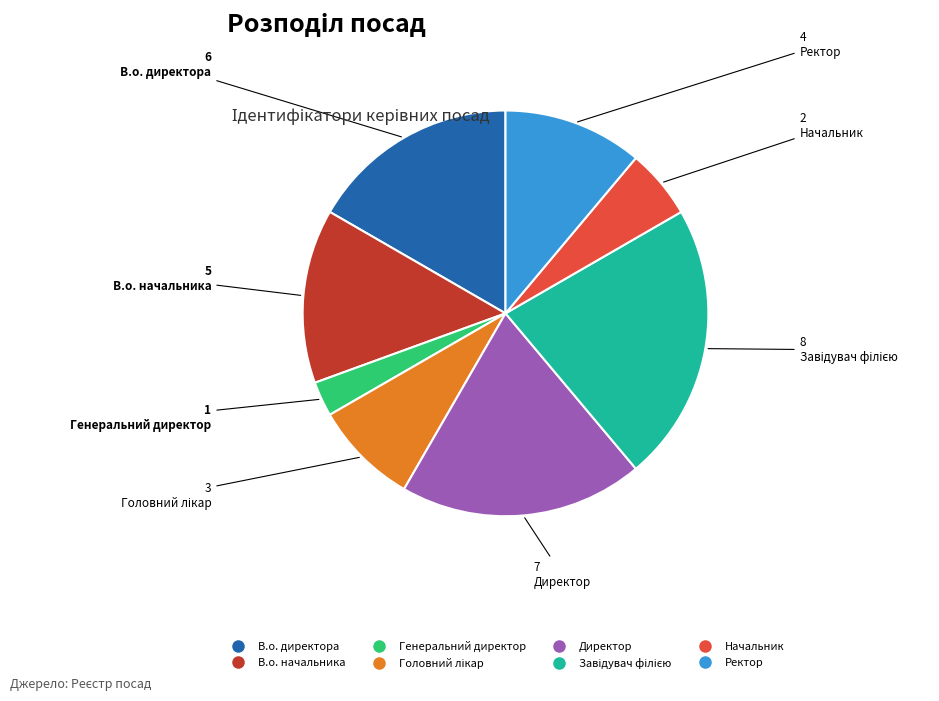

Is there a majority slice in this chart?

No